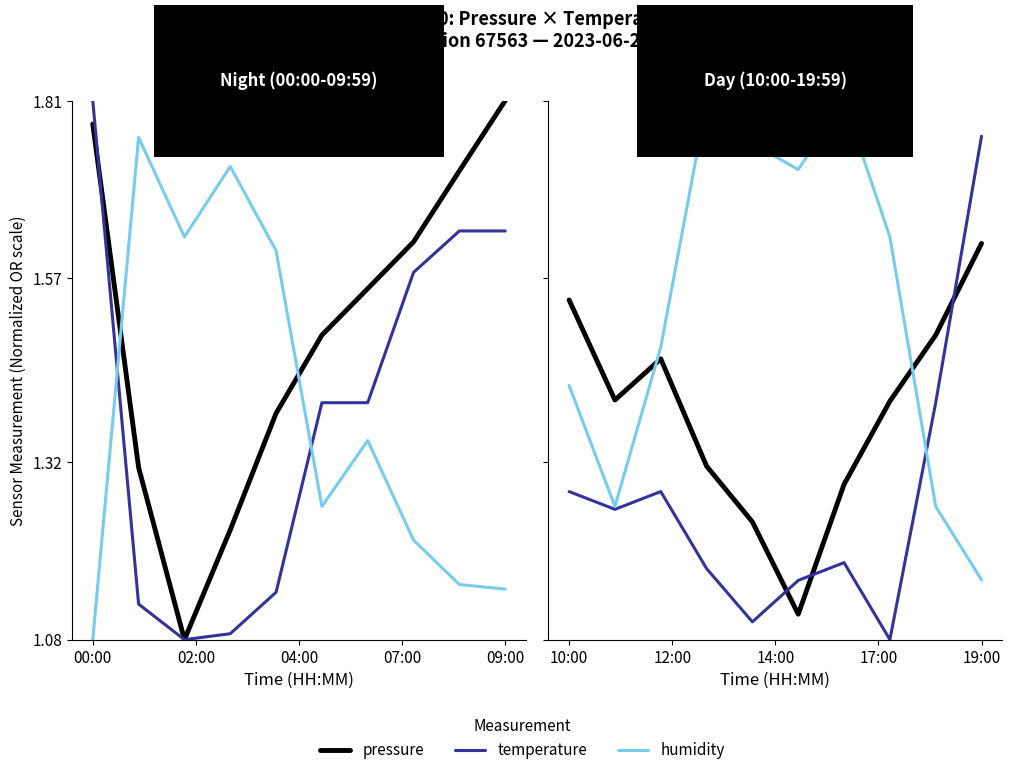

What is the minimum value for pressure?

1.1